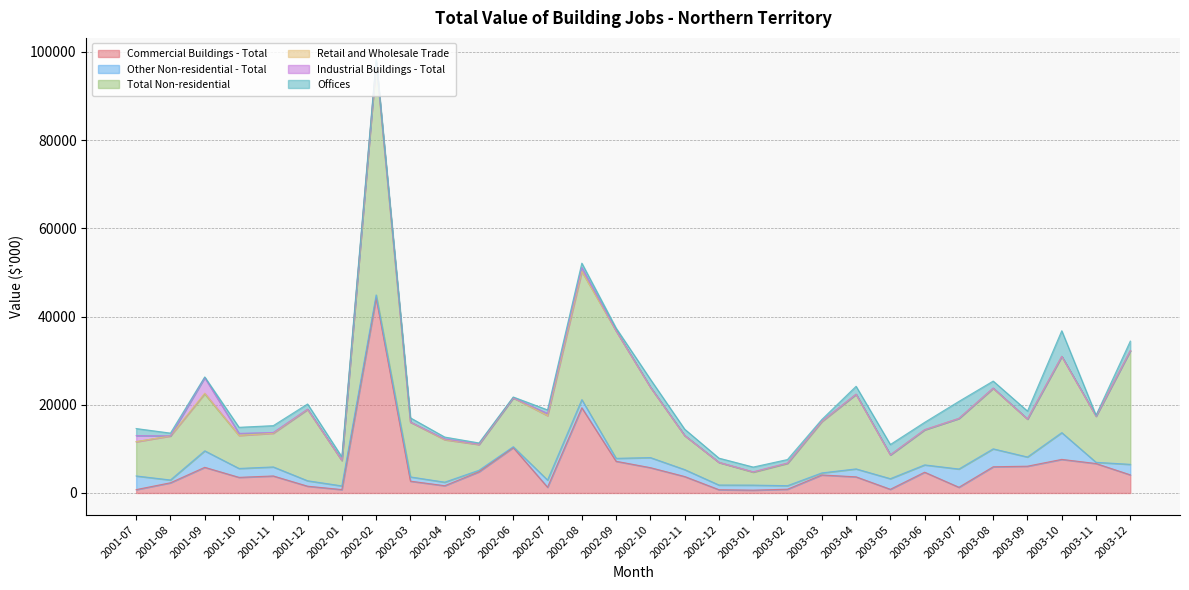

Which series changed the most between 2003-05 and 2003-09?

Commercial Buildings - Total